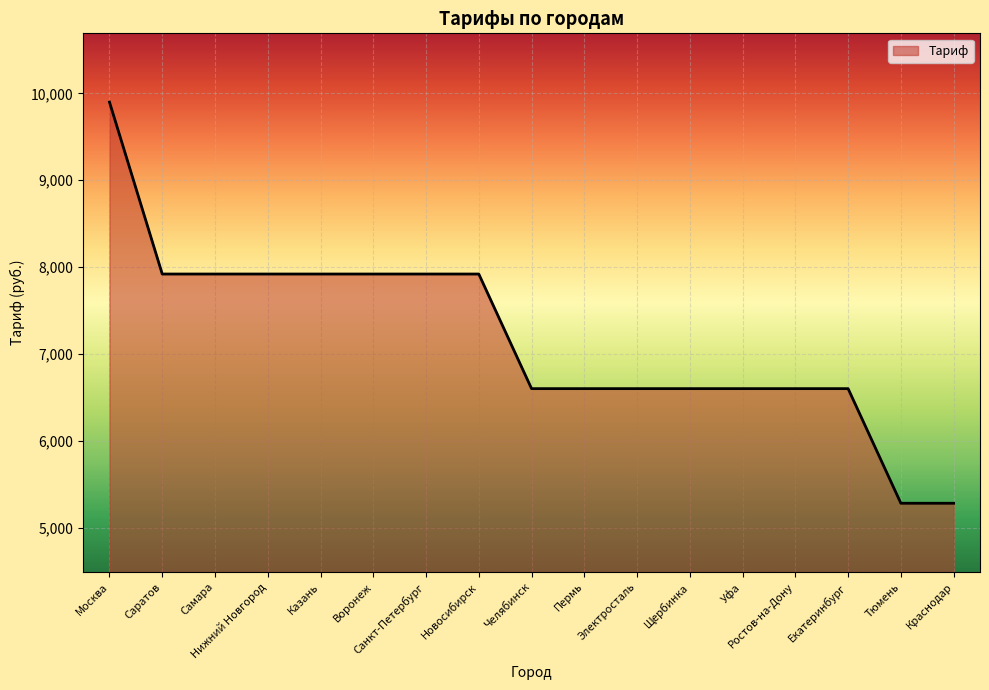

What is the difference between the values at Самара and Тюмень?

2640